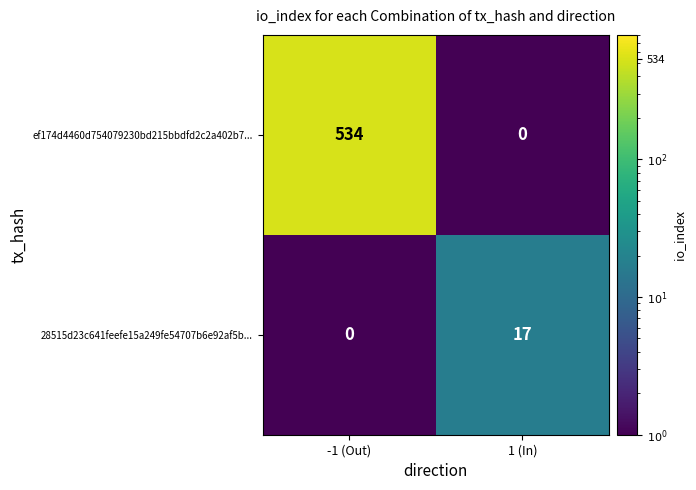

Which series changed the most between -1 (Out) and 1 (In)?

ef174d4460d754079230bd215bbdfd2c2a402b7...